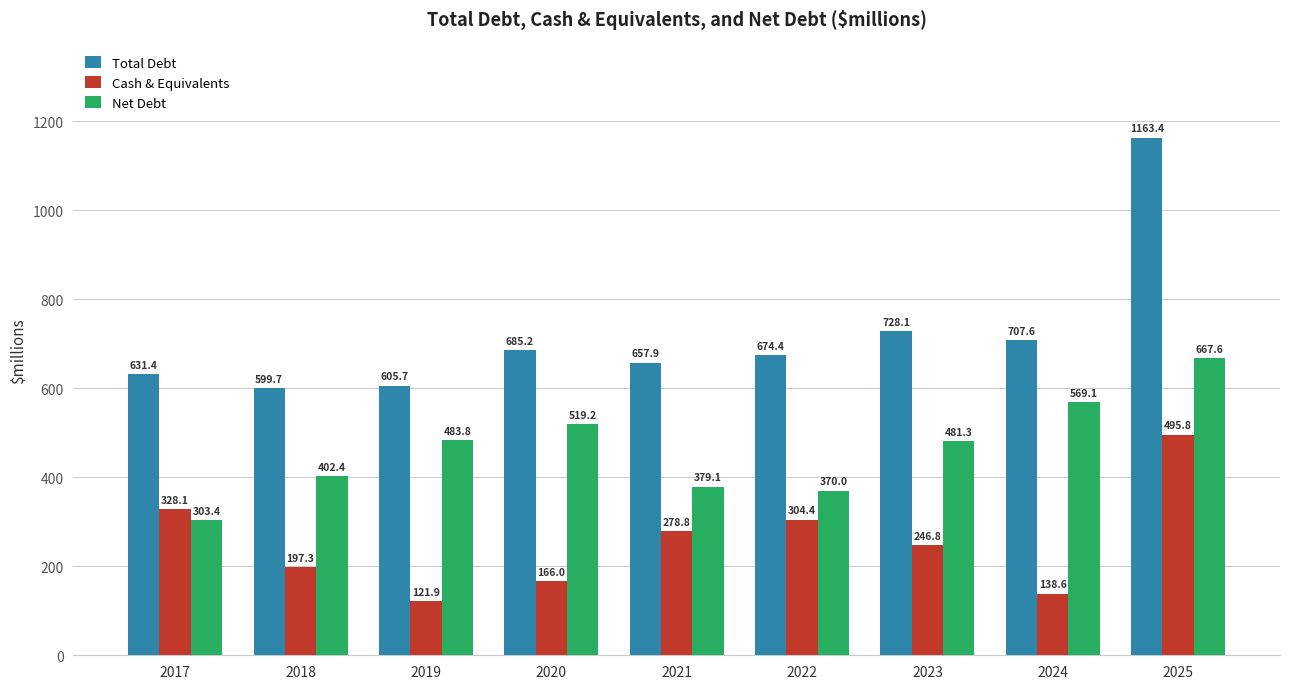

How many data points in Net Debt are less than 481?

4